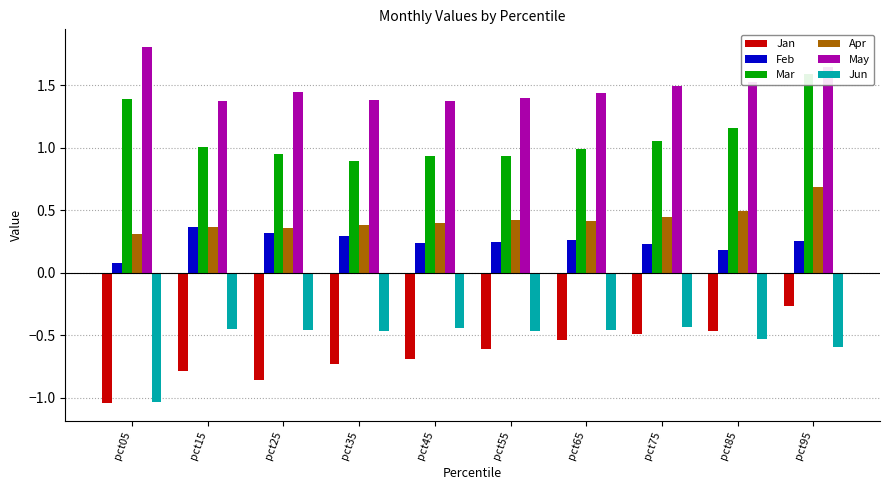

How many bars are there in each group?

6